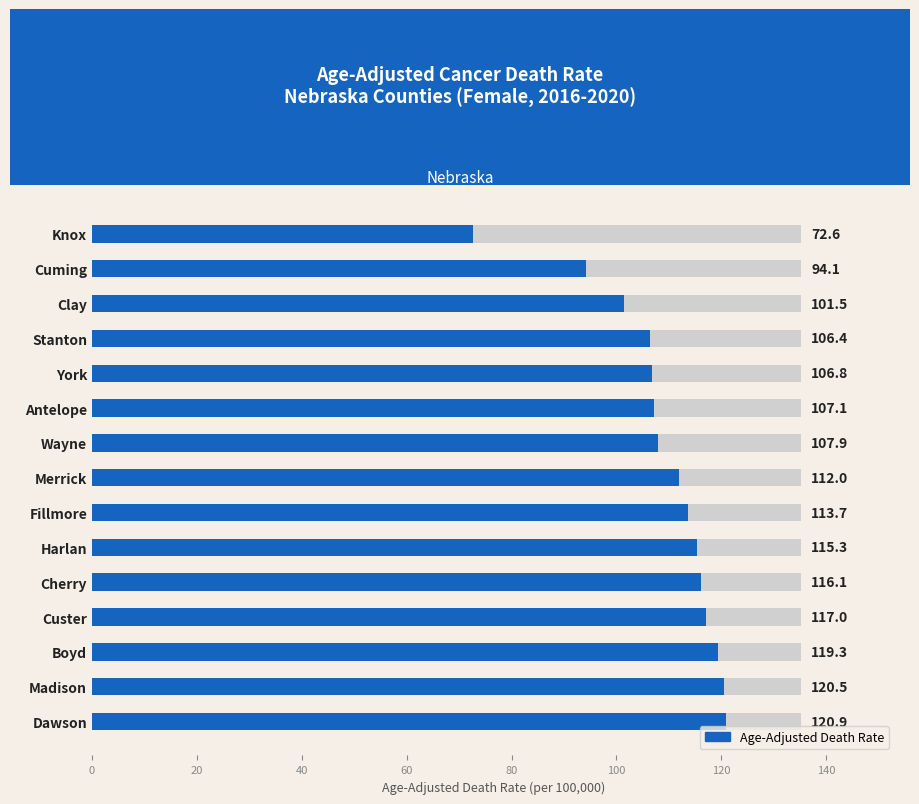

The chart shows a value of 112.0 at Merrick. True or false?

True